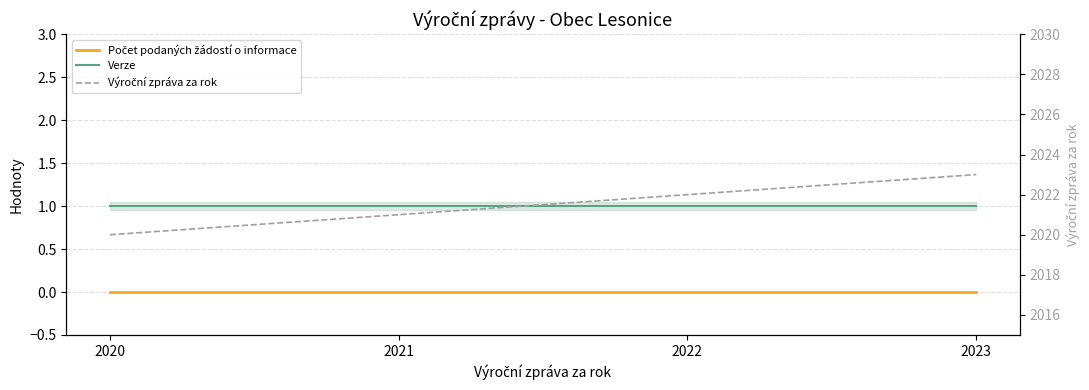

What is the total value across all series at 2021?

2022